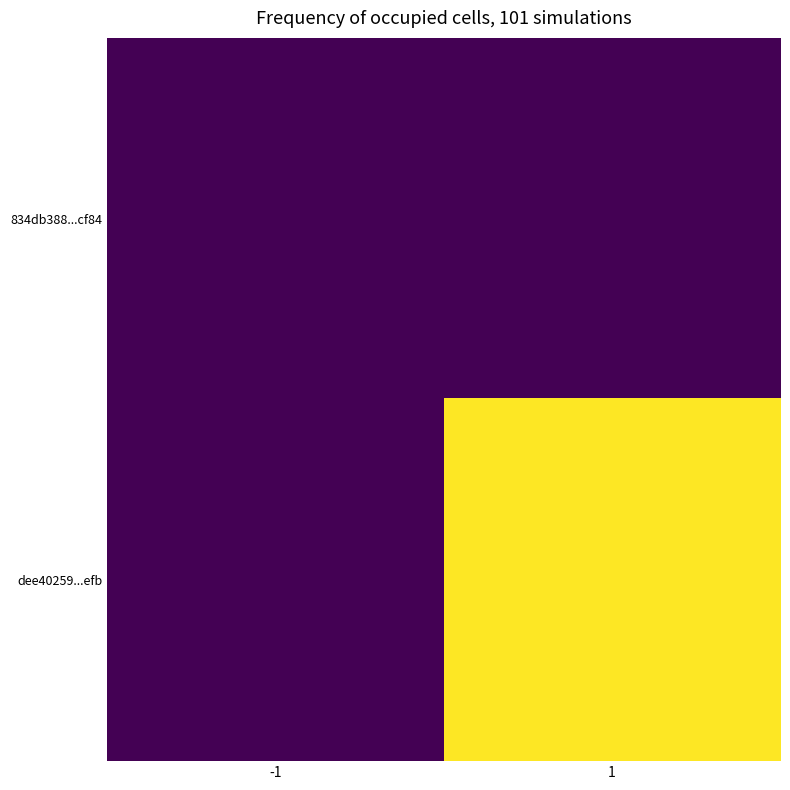

At which category is the sum across all series the highest?

1